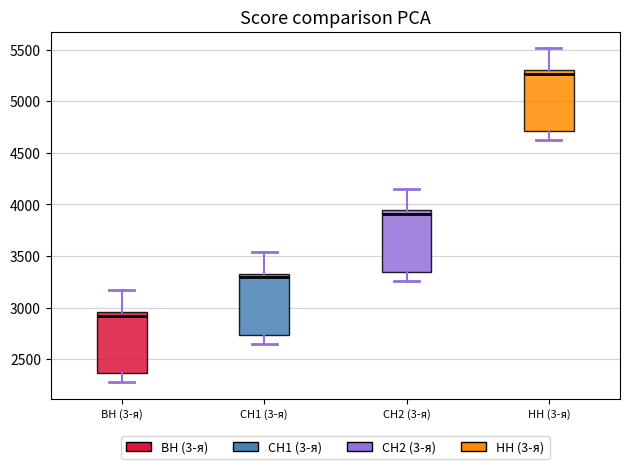

Which box has the lowest median line?

ВН (3-я)